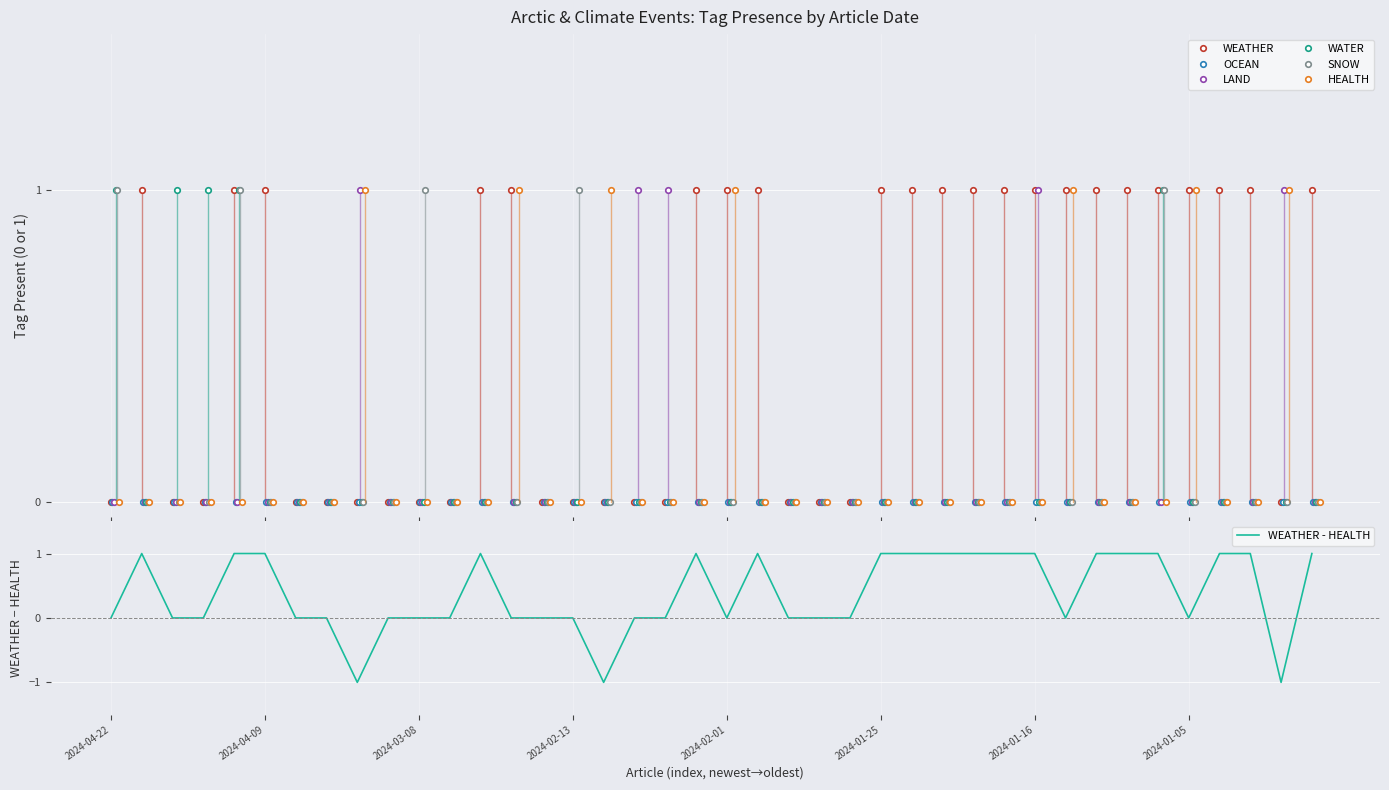

Is it true that LAND equals 0 at 2024-01-26?

True